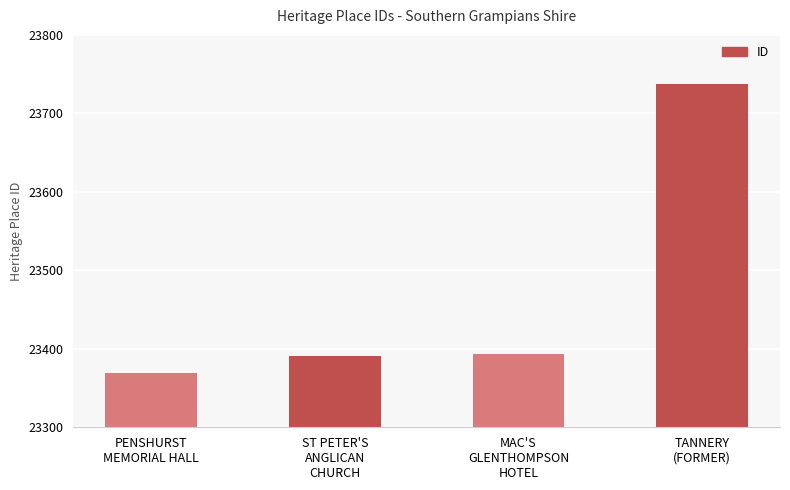

What is the sum of all values?

93892